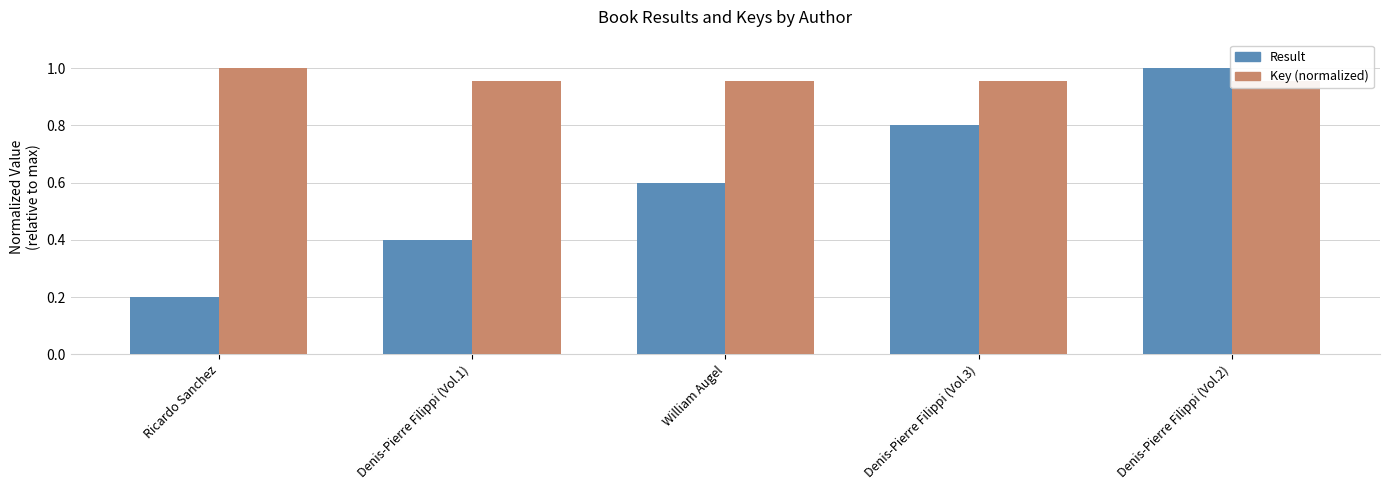

Rank the series by their average value, from lowest to highest.

Result, Key (normalized)